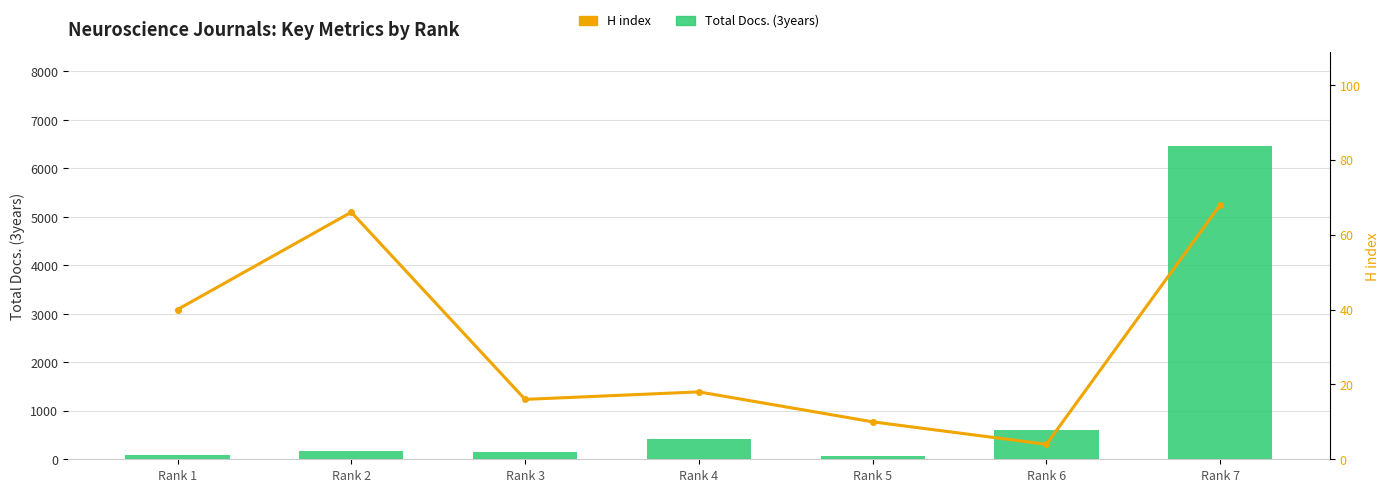

Which category has the lowest value across all series?

Rank 6